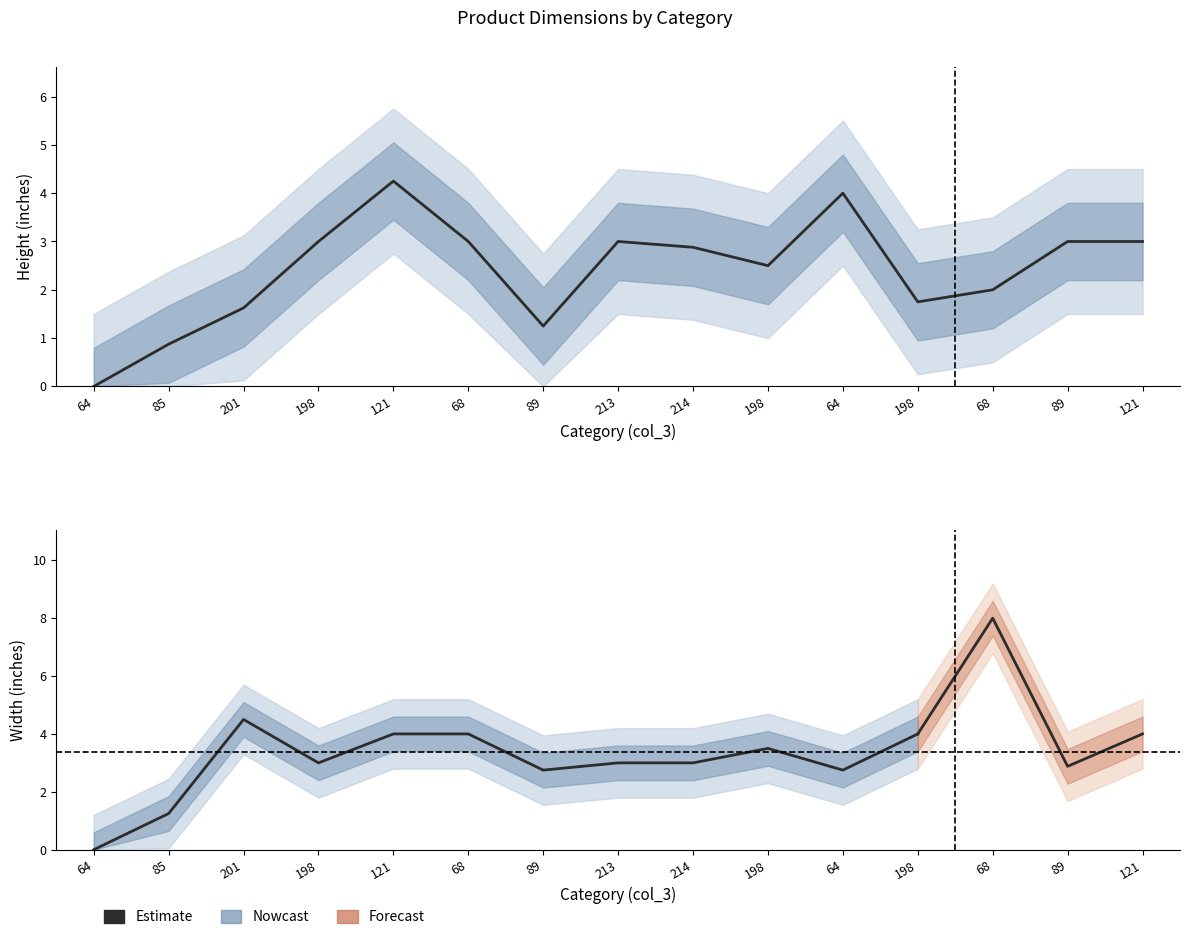

How many values are above zero?

14